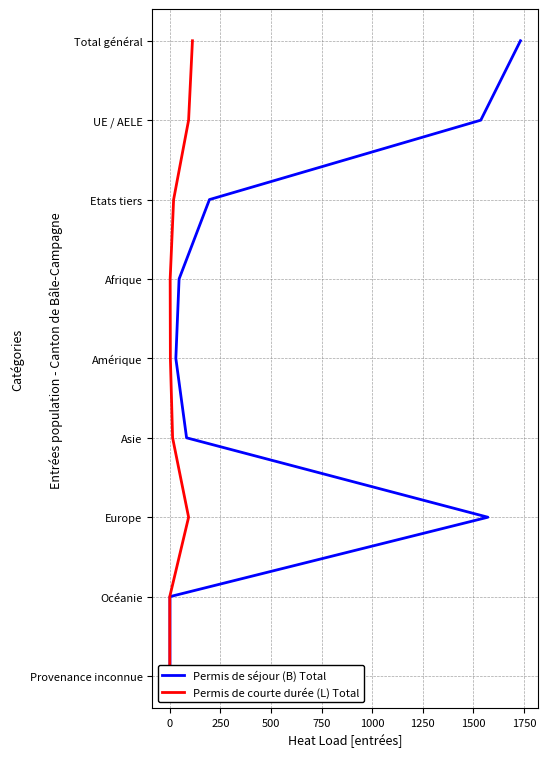

True or false: Permis de séjour (B) Total has more than 2 points higher than both neighbors.

False